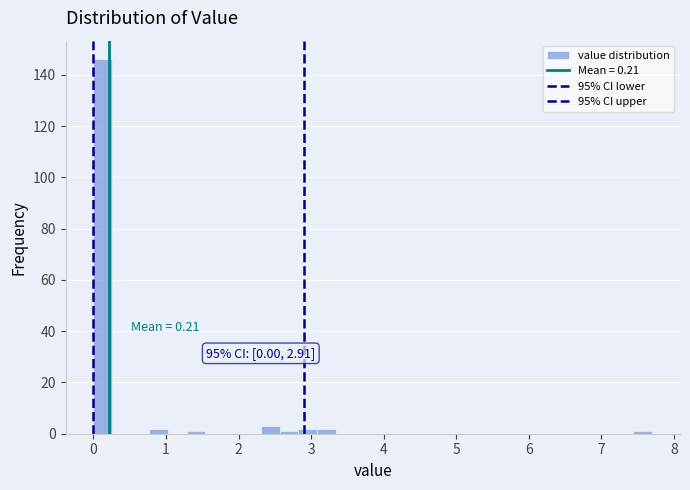

Around what value on the x-axis is the tallest bar? Give the approximate position of its centre, as read against the axis.

0.1